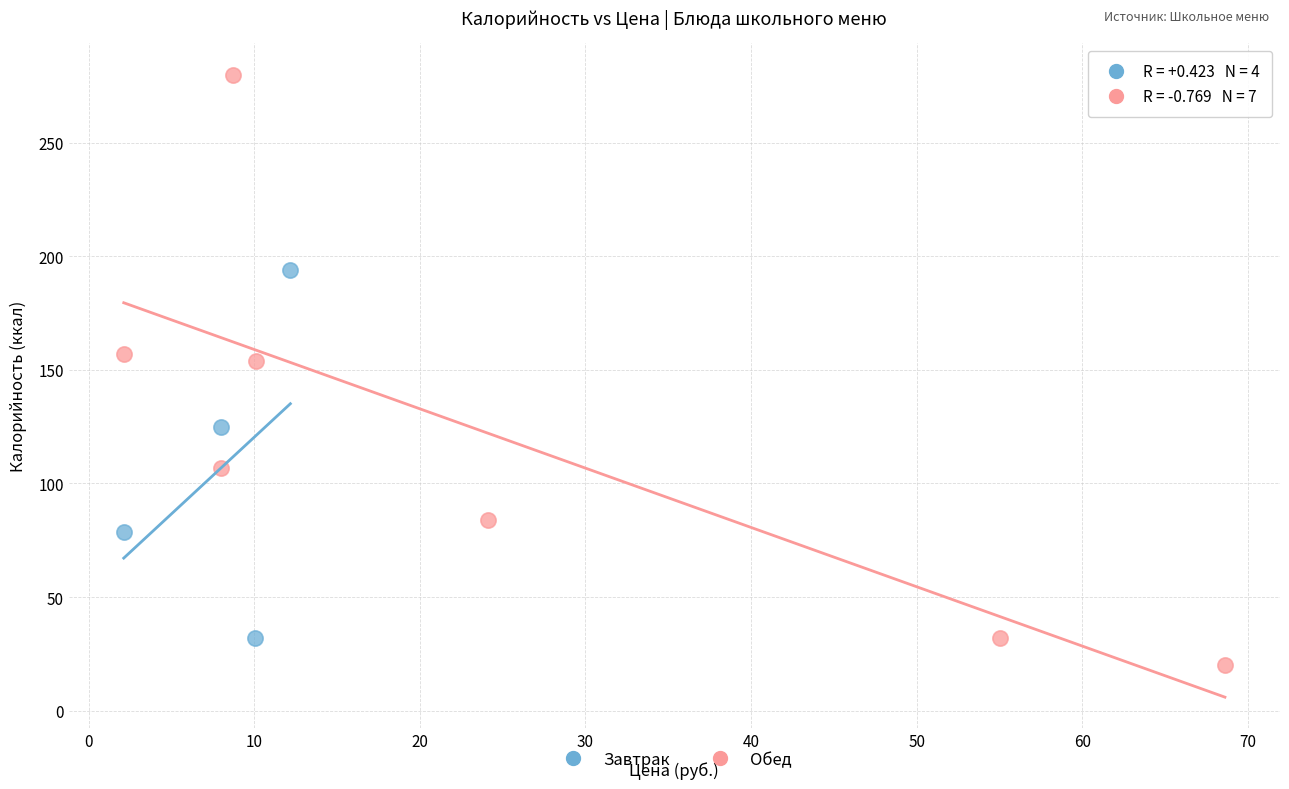

Which series reaches the maximum Y coordinate?

Обед